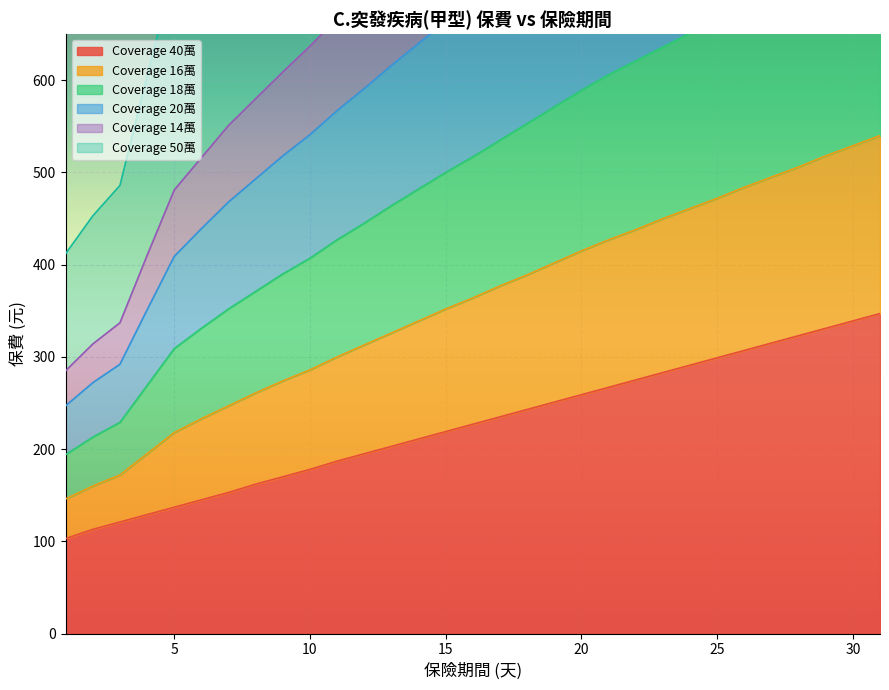

What is the maximum value for Coverage 40萬?

347